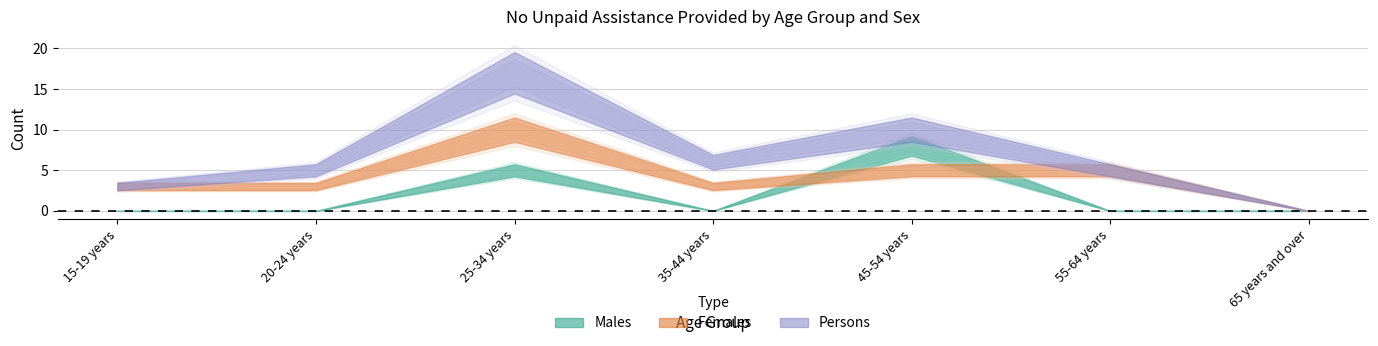

Which category has the highest value in the Females series?

25-34 years